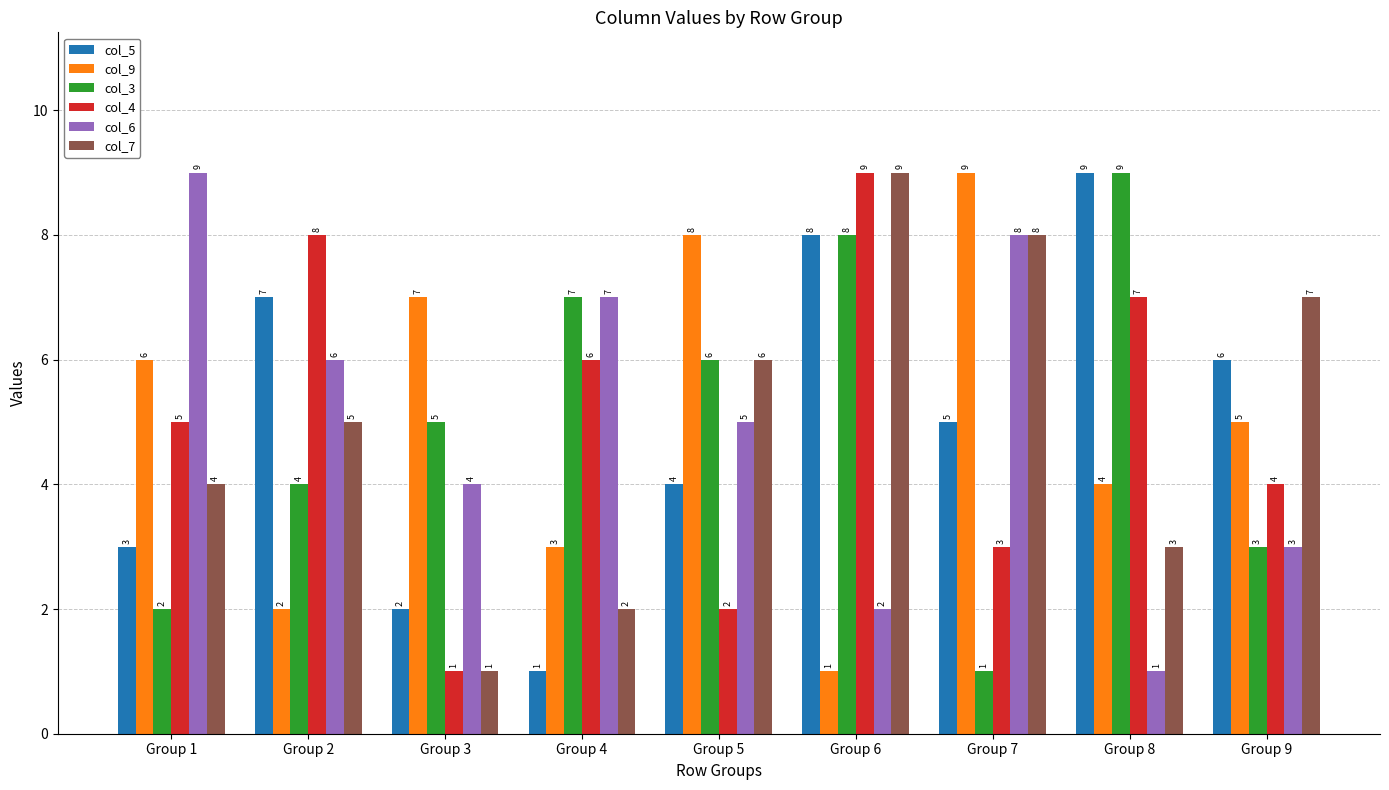

What is the value of the col_6 bar at the 8th from the left?

1